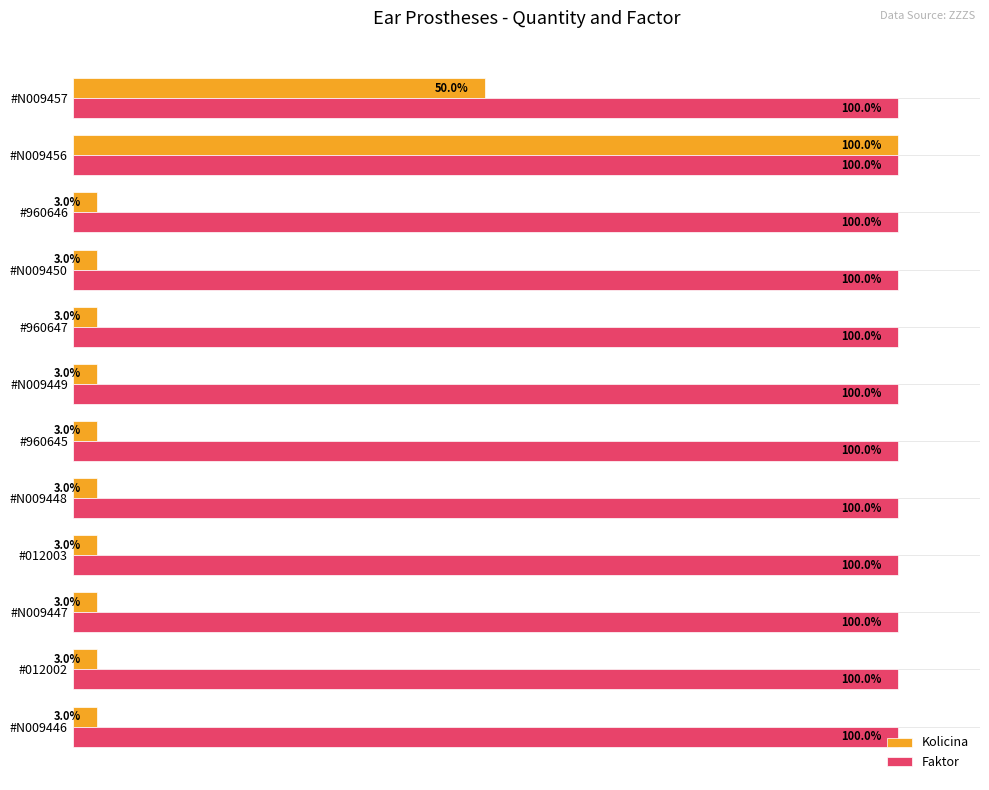

Where is Kolicina nearest to the value 51?

#N009457